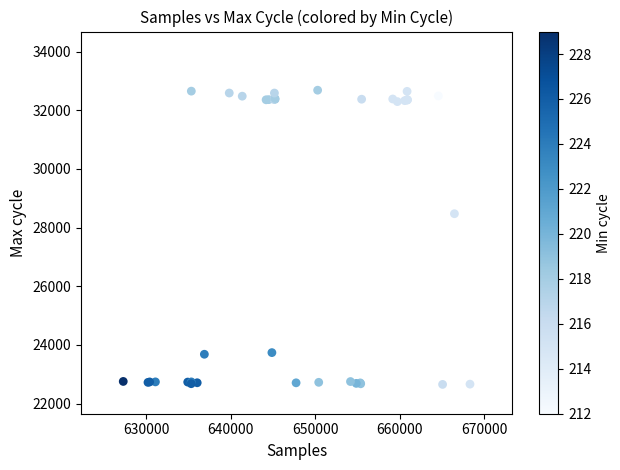

What Y value in the scatter plot is closest to 27670?

28475